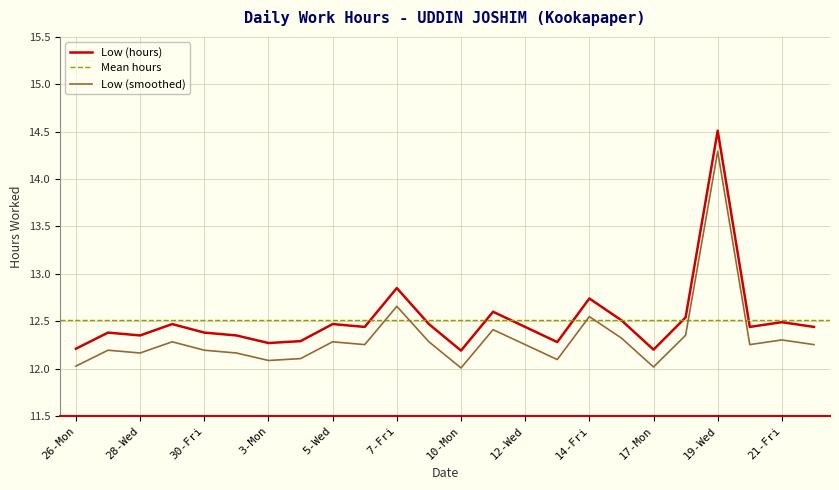

Which label corresponds to the smallest value in the chart?

10-Mon